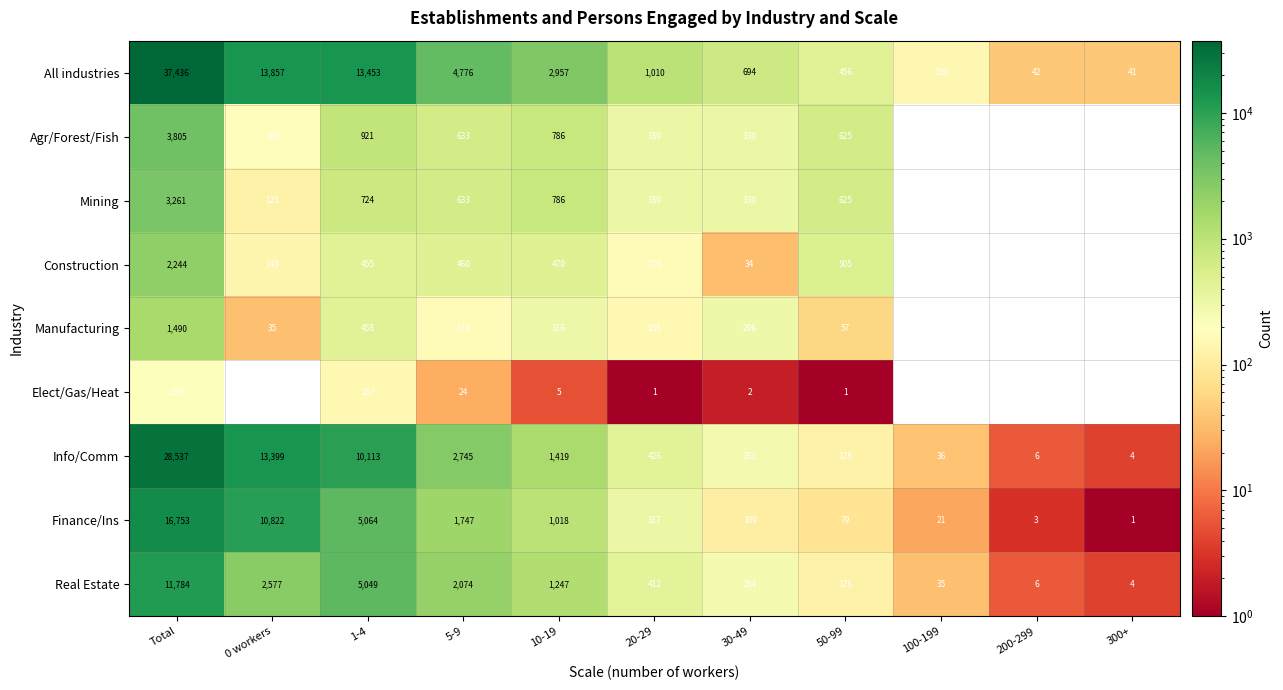

What is the difference between the maximum and minimum values in the Construction series?

2244